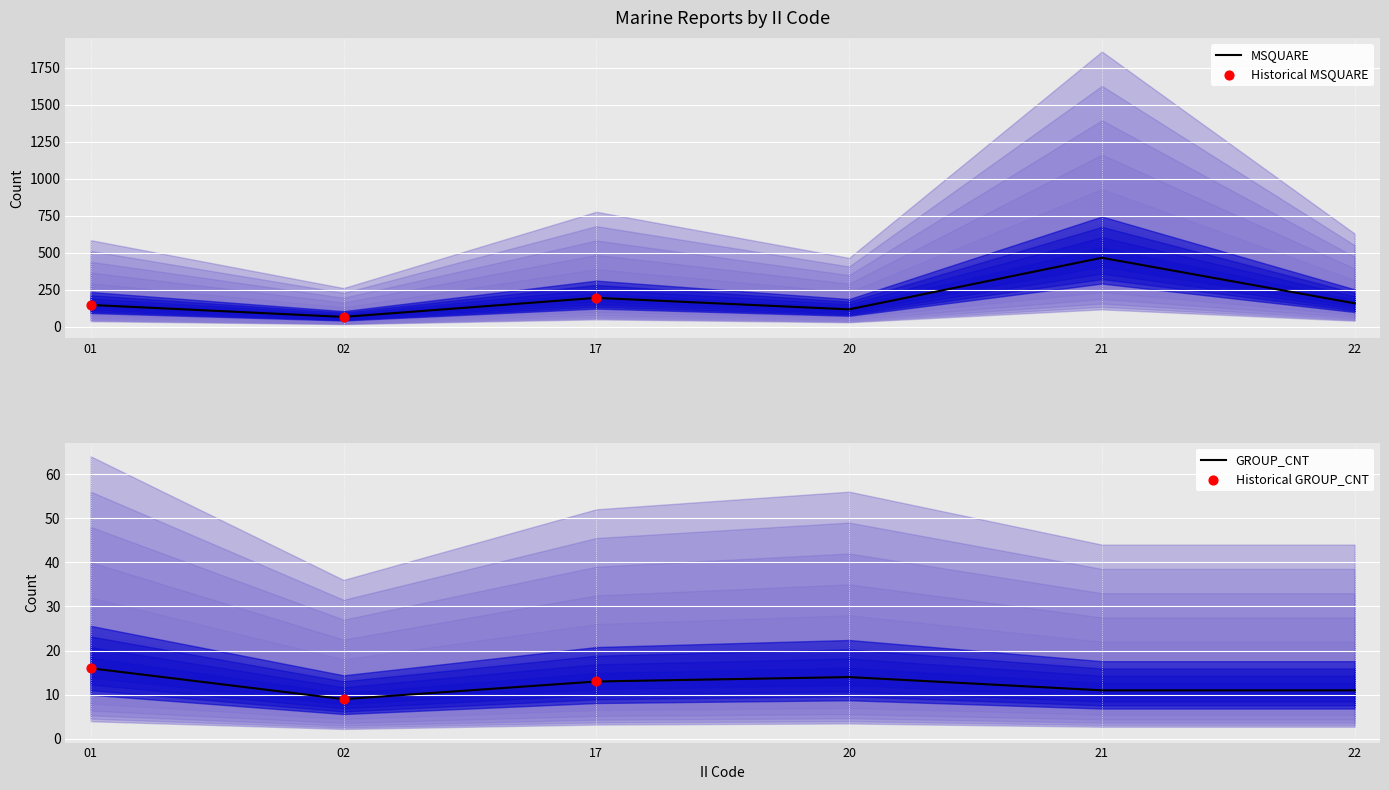

Which series contains the highest Y value?

MSQUARE